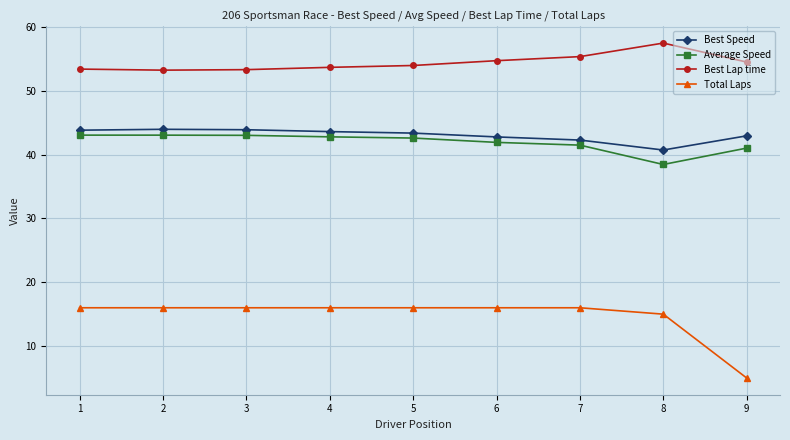

At how many categories does at least one series exceed 46?

9